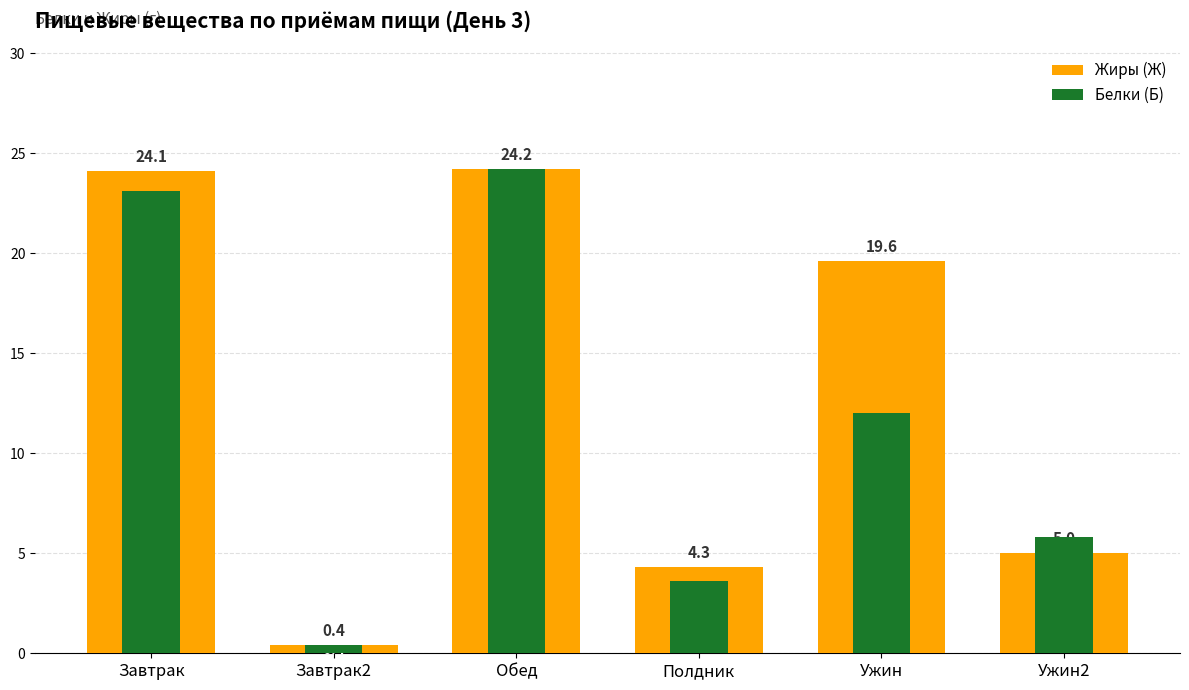

What is the greatest value displayed?

24.2